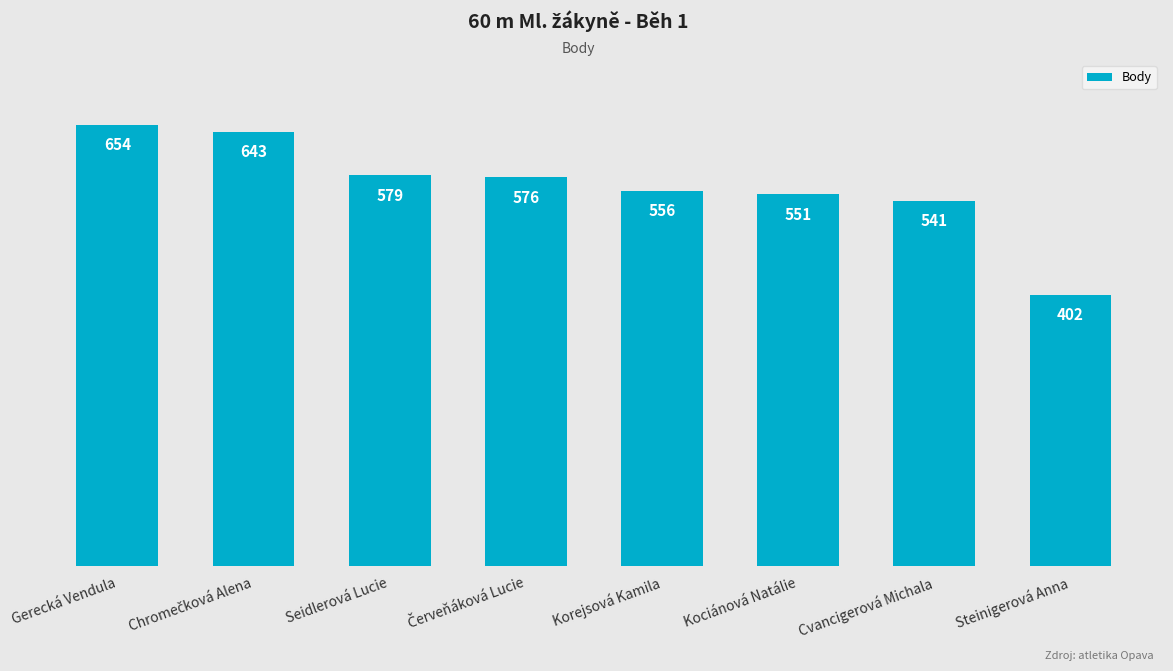

What is the average value?

563